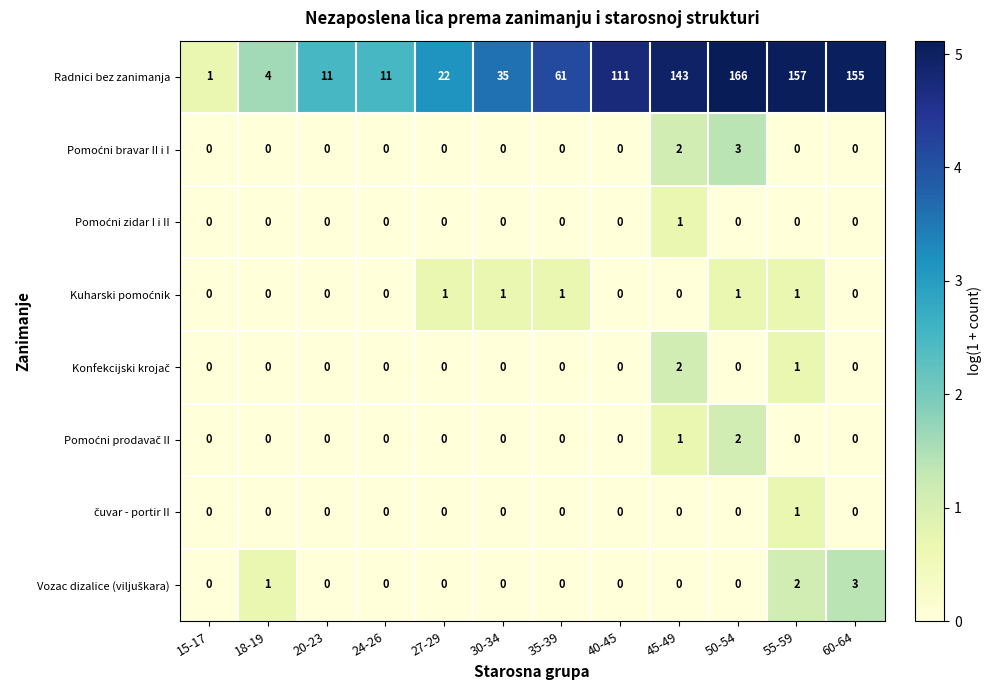

What is the difference between the second highest and second lowest values in the Radnici bez zanimanja series?

153